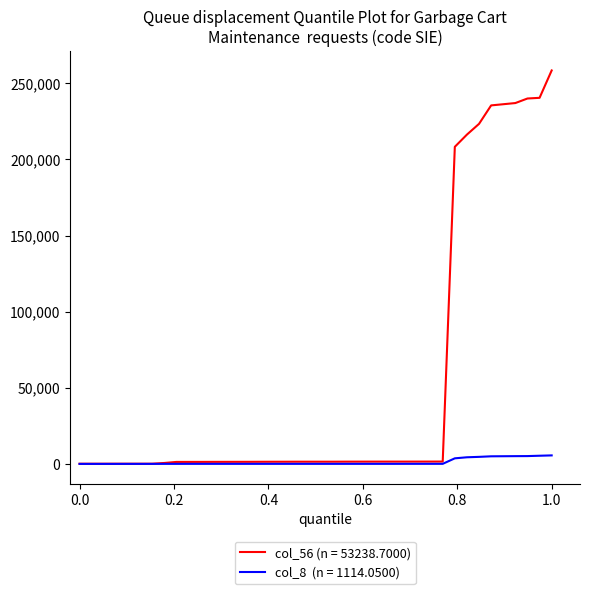

What is the maximum value shown in the chart?

258406